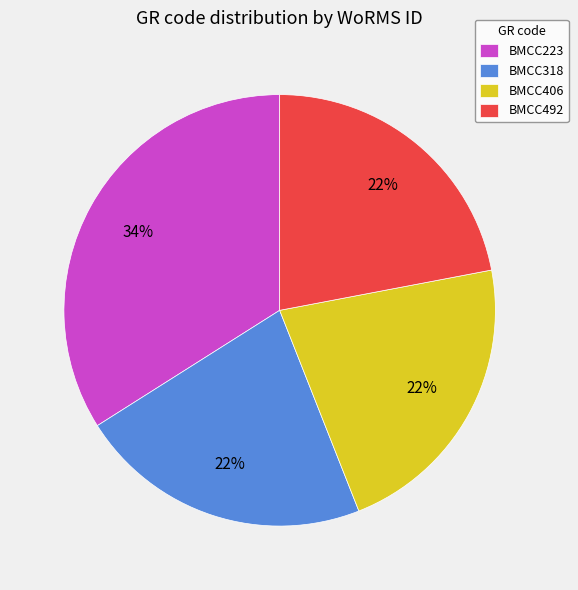

What is the largest slice in the pie chart?

BMCC223